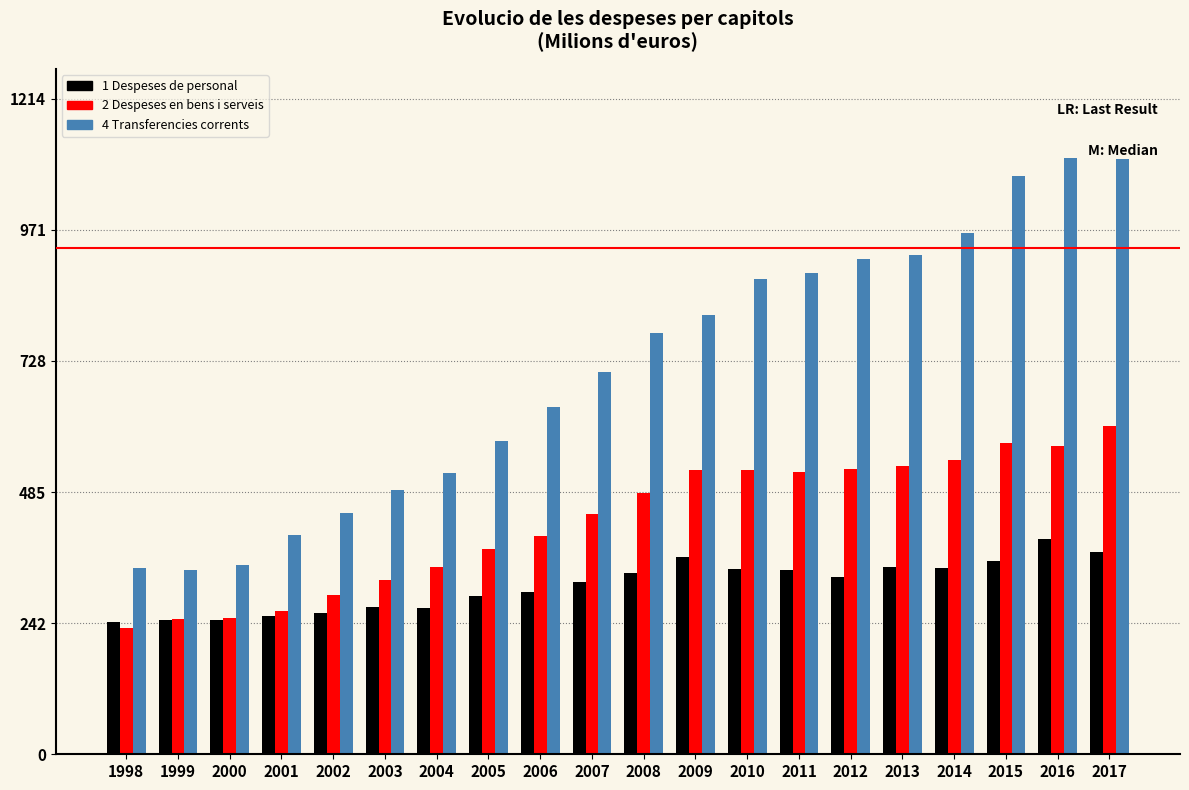

What is the smallest value displayed?

234.2